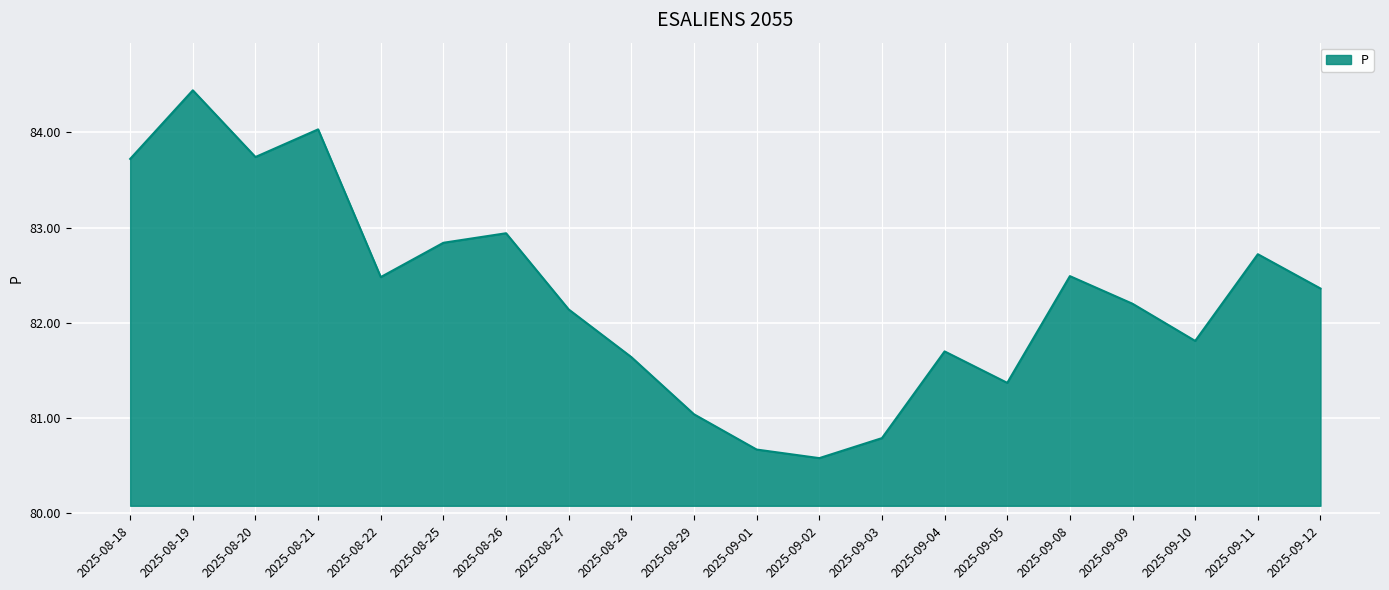

How many interior local valleys (lower than both neighbors) does the data have?

5